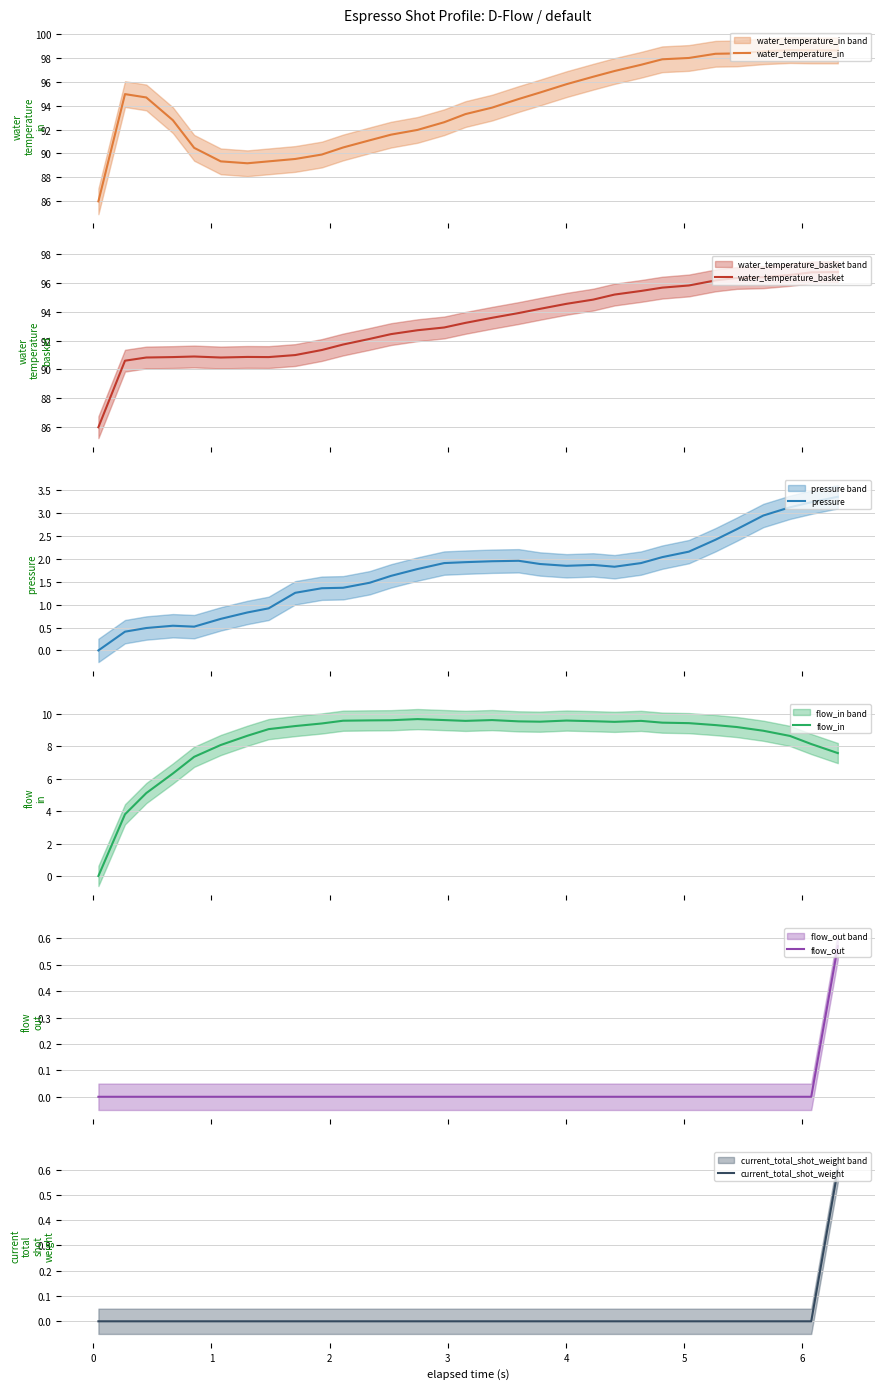

True or false: current_total_shot_weight and water_temperature_in cross at least once.

False